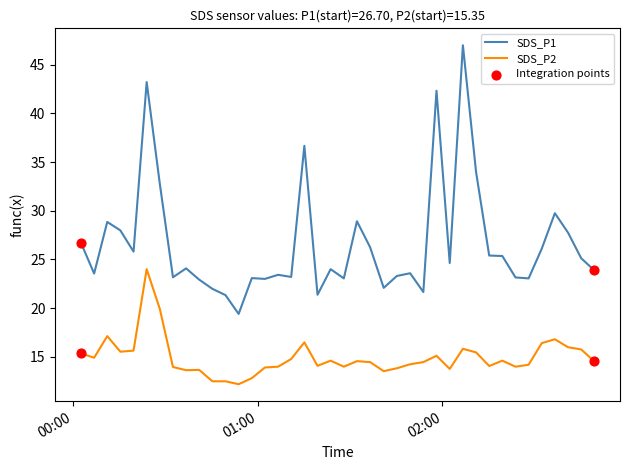

Which series has the largest total across all categories?

SDS_P1